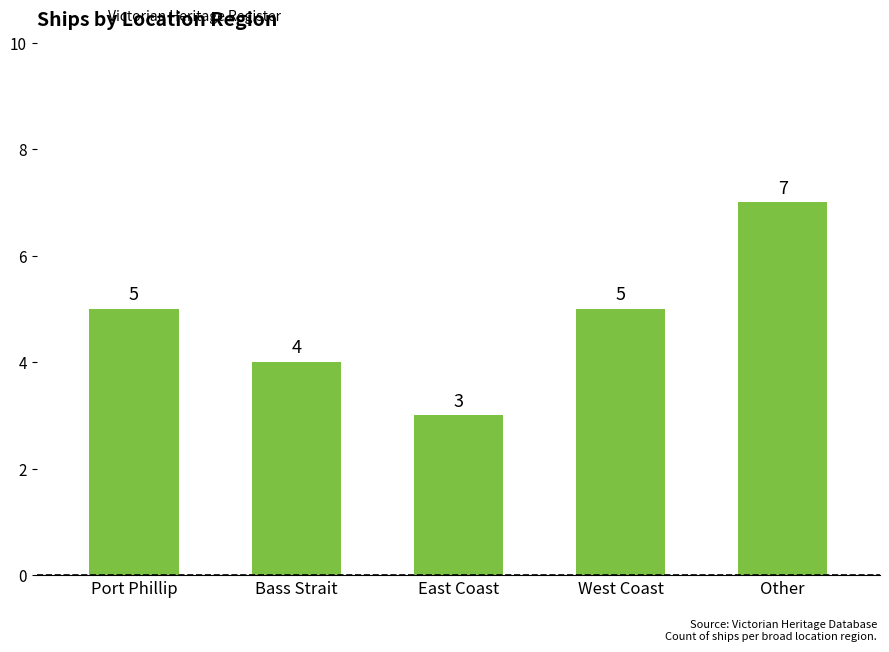

Approximately how many times larger is the value at Other compared to East Coast?

2.3